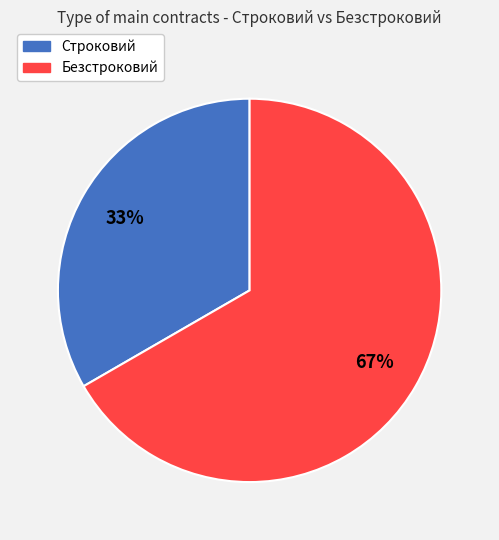

What is the largest slice in the pie chart?

Безстроковий